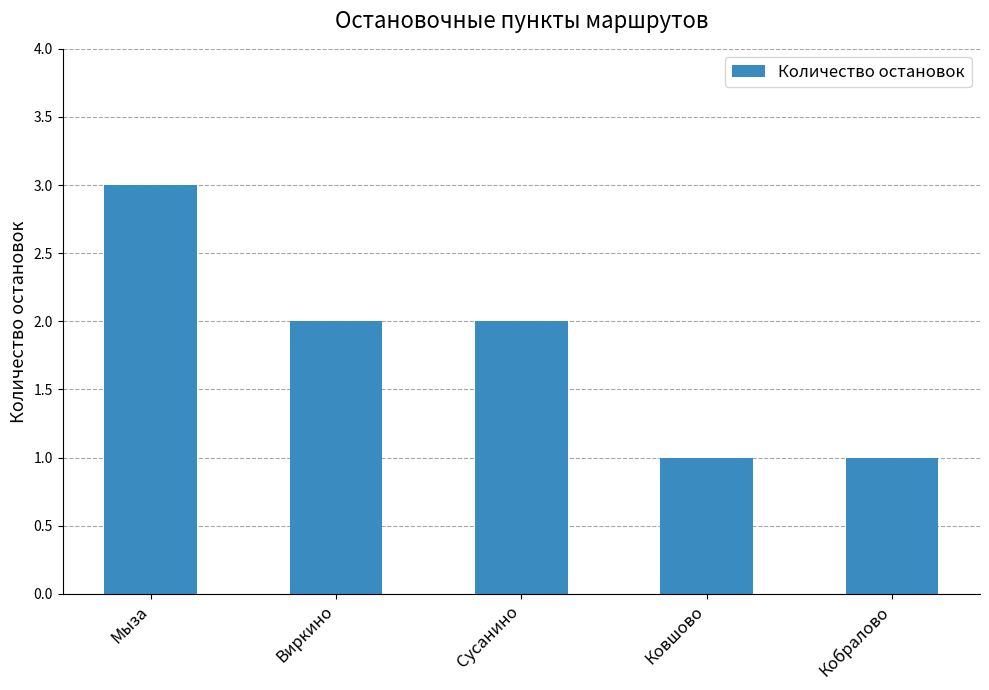

Reading left to right, what are all the values shown in this chart?

Мыза=3	Виркино=2	Сусанино=2	Ковшово=1	Кобралово=1